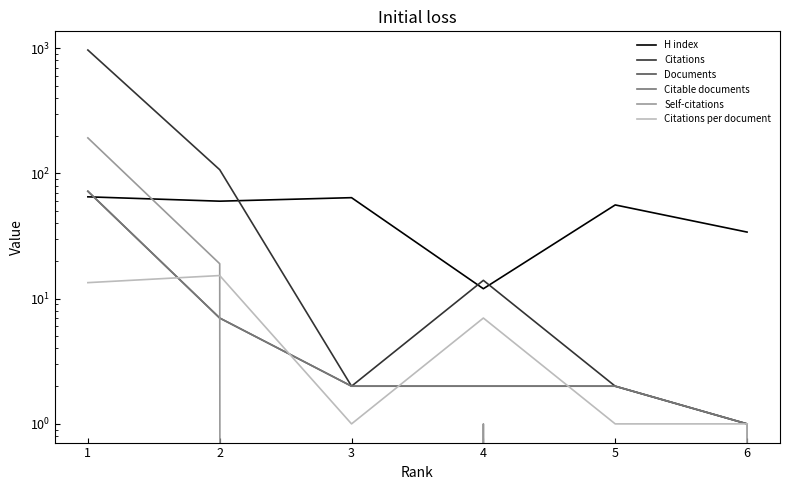

Is it true that Documents equals 2.8 at 1?

False